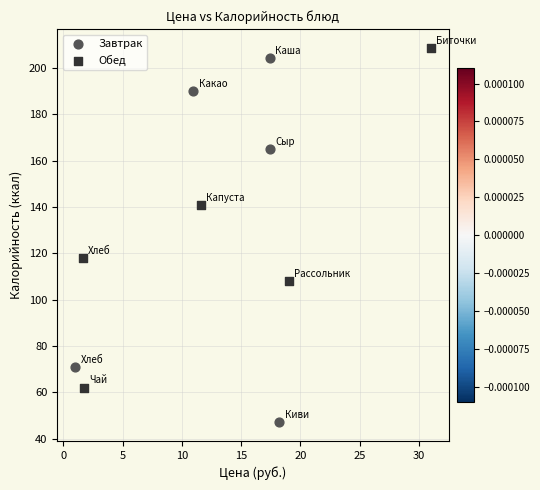

Which series reaches the maximum Y coordinate?

Обед